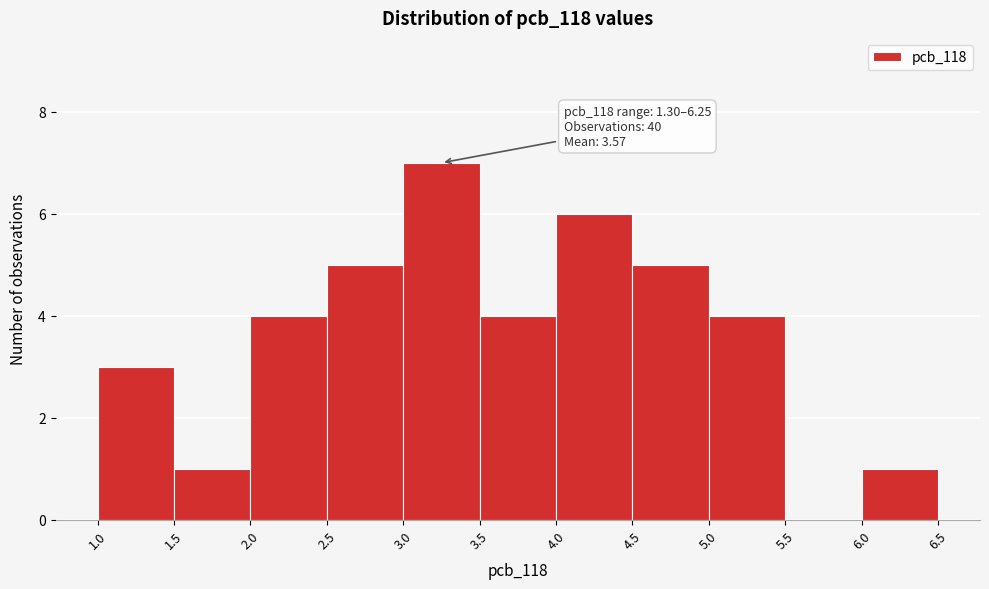

Over which range of the x-axis is the bar tallest?

3.0 to 3.5